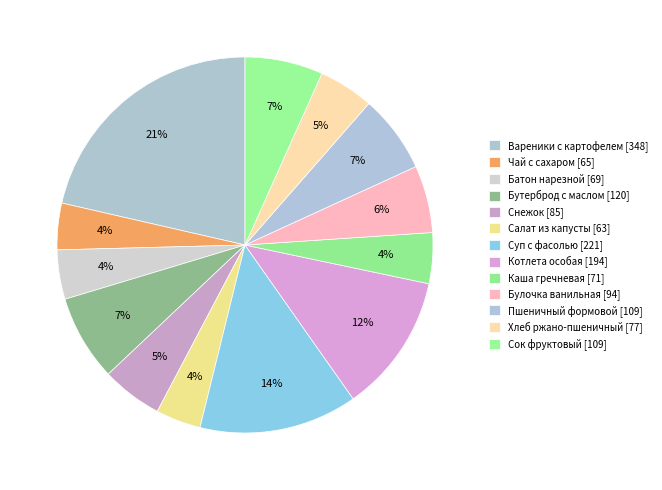

How many segments does this pie chart have?

13